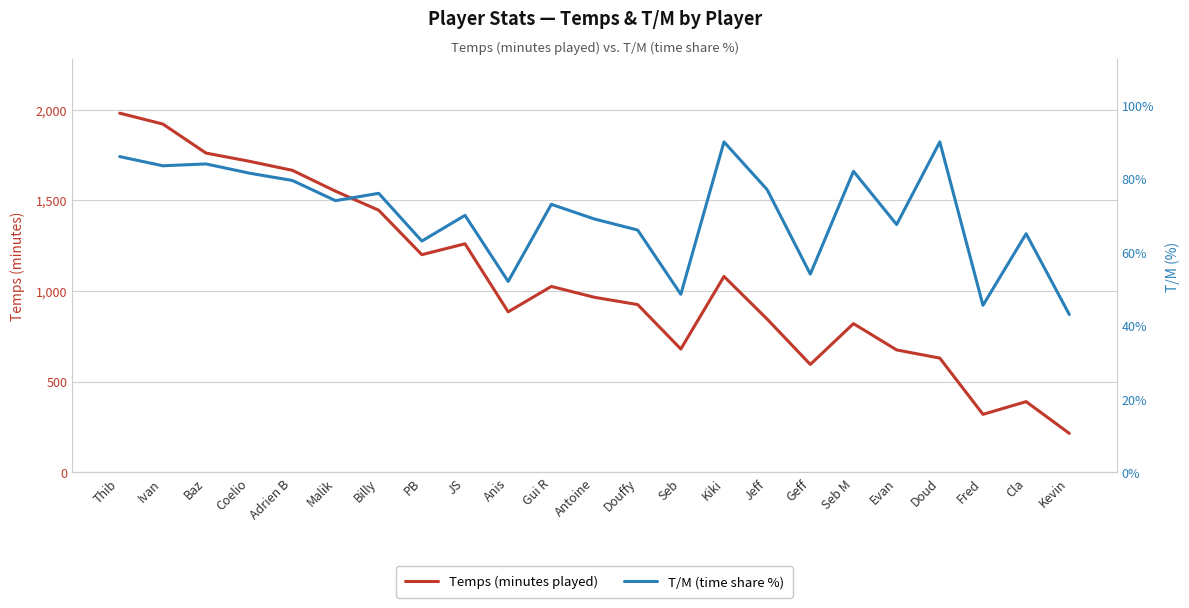

True or false: Temps (minutes played) and T/M (time share %) intersect in this chart.

False